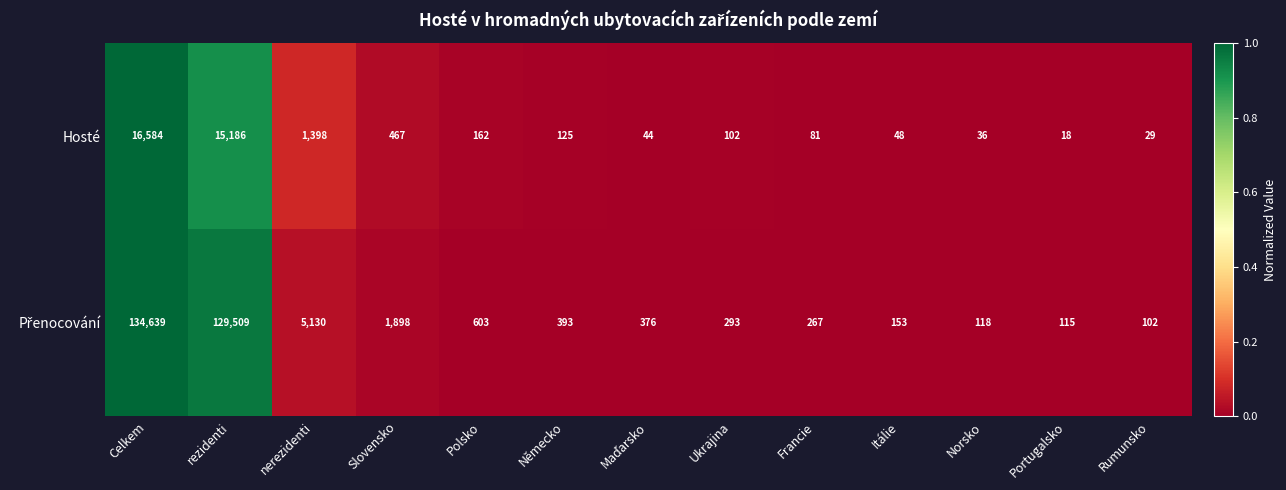

What is the maximum value shown in the chart?

134639